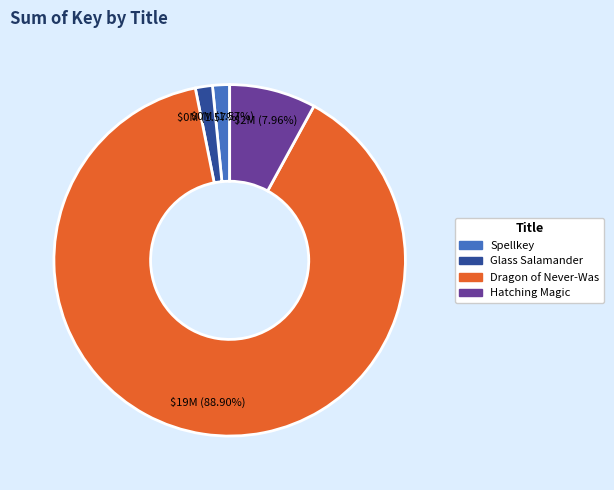

What percentage is the Hatching Magic slice, to the nearest percent?

8%